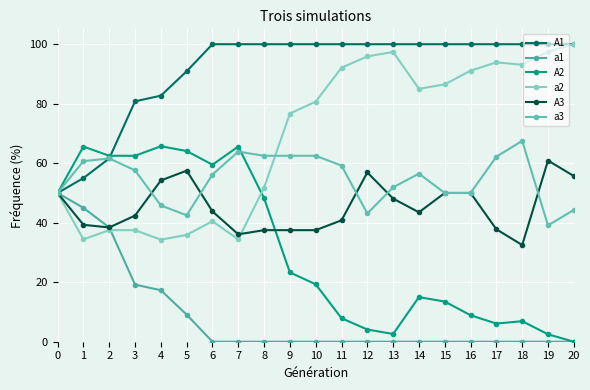

Reading left to right, what are all the values shown in this chart?

A1: 50.0	55.0	61.6	80.8	82.7	90.9	100.0	100.0	100.0	100.0	100.0	100.0	100.0	100.0	100.0	100.0	100.0	100.0	100.0	100.0	100.0
a1: 50.0	45.0	38.4	19.2	17.3	9.1	0.0	0.0	0.0	0.0	0.0	0.0	0.0	0.0	0.0	0.0	0.0	0.0	0.0	0.0	0.0
A2: 50.0	65.6	62.5	62.5	65.7	64.1	59.5	65.6	48.2	23.3	19.3	7.9	4.1	2.6	15.0	13.5	8.9	6.1	6.9	2.5	0.0
a2: 50.0	34.4	37.5	37.5	34.3	35.9	40.5	34.4	51.8	76.7	80.7	92.1	95.9	97.4	85.0	86.5	91.1	93.9	93.1	97.5	100.0
A3: 50.0	39.3	38.4	42.4	54.2	57.5	43.8	36.1	37.5	37.5	37.5	40.8	56.9	48.1	43.5	50.0	50.0	37.8	32.5	60.9	55.7
a3: 50.0	60.7	61.6	57.6	45.8	42.5	56.2	63.9	62.5	62.5	62.5	59.2	43.1	51.9	56.5	50.0	50.0	62.2	67.5	39.1	44.3